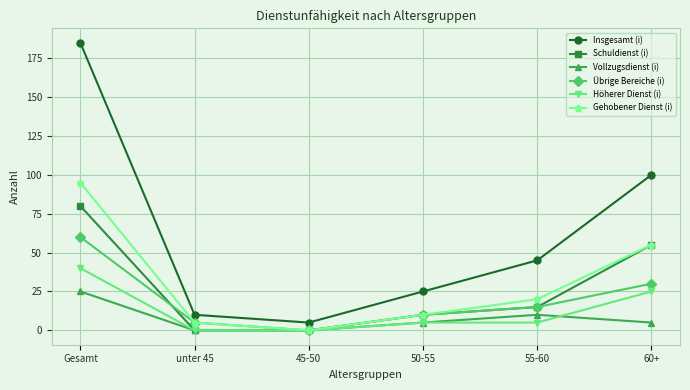

True or false: Vollzugsdienst (i) has more than 2 points higher than both neighbors.

False